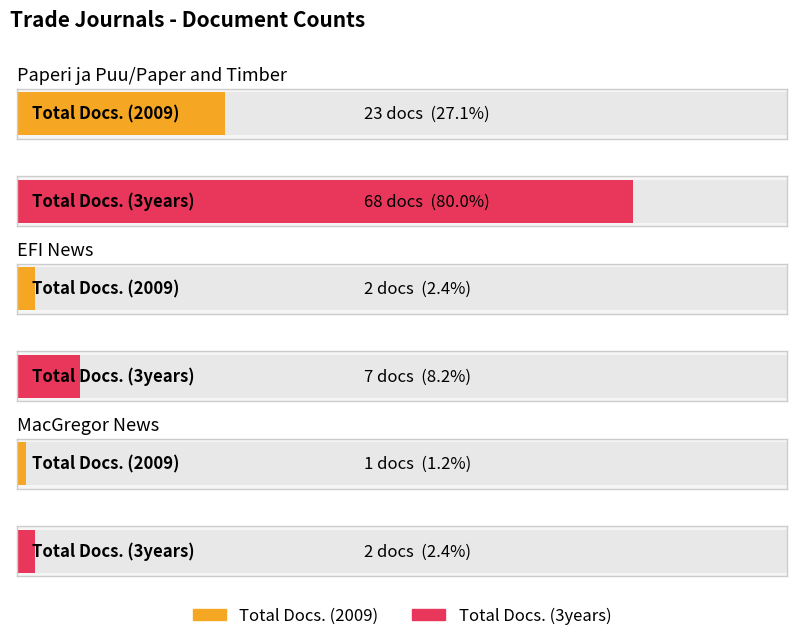

Rank the series by their maximum value, from lowest to highest.

Total Docs. (2009), Total Docs. (3years)